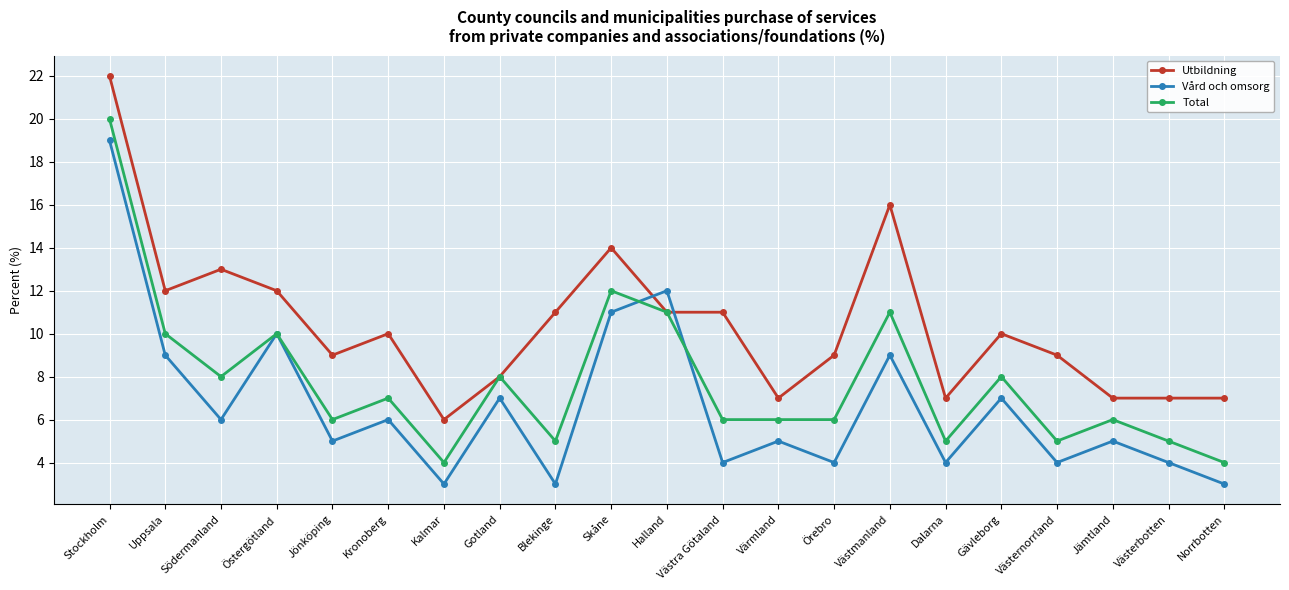

Reading right to left, extract all data points from this chart.

Utbildning: Norrbotten=7	Västerbotten=7	Jämtland=7	Västernorrland=9	Gävleborg=10	Dalarna=7	Västmanland=16	Örebro=9	Värmland=7	Västra Götaland=11	Halland=11	Skåne=14	Blekinge=11	Gotland=8	Kalmar=6	Kronoberg=10	Jönköping=9	Östergötland=12	Södermanland=13	Uppsala=12	Stockholm=22
Vård och omsorg: Norrbotten=3	Västerbotten=4	Jämtland=5	Västernorrland=4	Gävleborg=7	Dalarna=4	Västmanland=9	Örebro=4	Värmland=5	Västra Götaland=4	Halland=12	Skåne=11	Blekinge=3	Gotland=7	Kalmar=3	Kronoberg=6	Jönköping=5	Östergötland=10	Södermanland=6	Uppsala=9	Stockholm=19
Total: Norrbotten=4	Västerbotten=5	Jämtland=6	Västernorrland=5	Gävleborg=8	Dalarna=5	Västmanland=11	Örebro=6	Värmland=6	Västra Götaland=6	Halland=11	Skåne=12	Blekinge=5	Gotland=8	Kalmar=4	Kronoberg=7	Jönköping=6	Östergötland=10	Södermanland=8	Uppsala=10	Stockholm=20